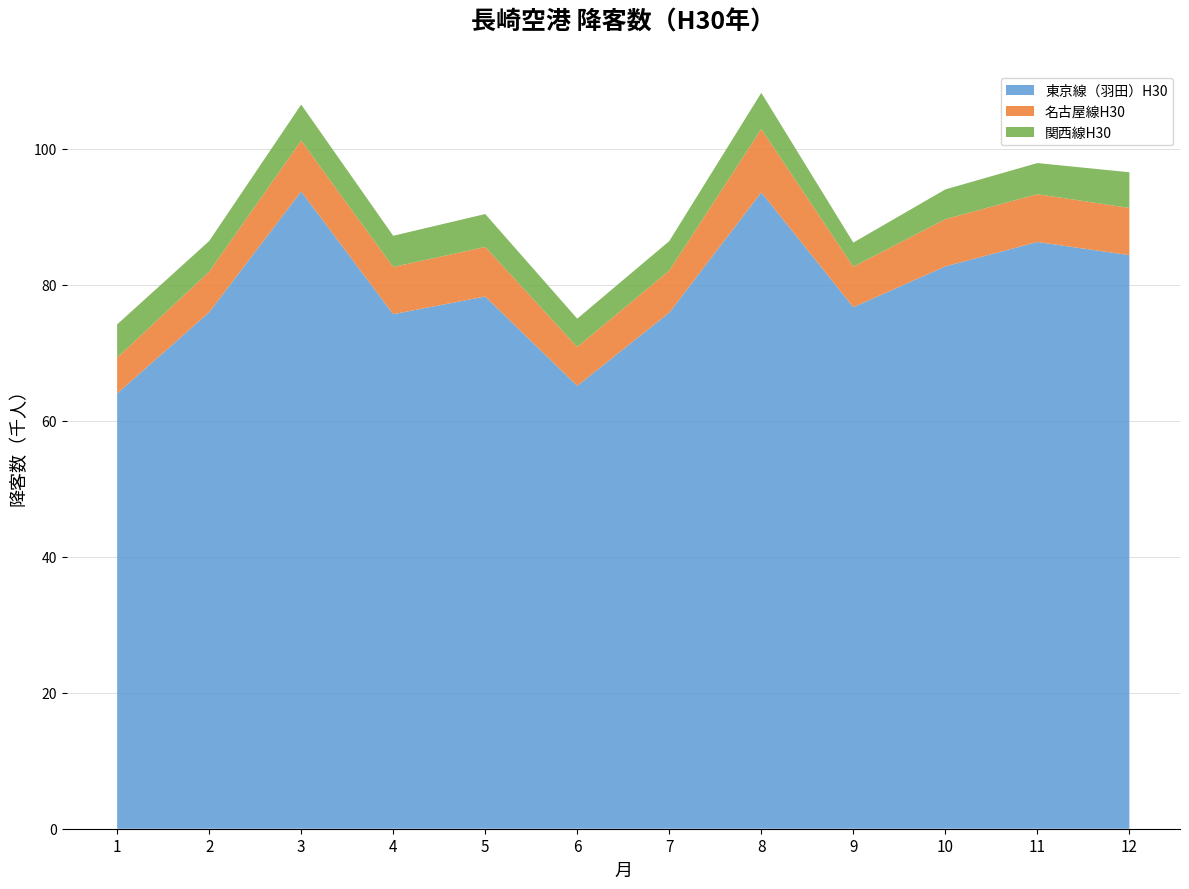

Reading left to right, transcribe all the data shown in this chart.

東京線（羽田）H30: 63987	75931	93680	75642	78243	65108	75870	93549	76675	82669	86255	84325
名古屋線H30: 5271	5956	7495	6945	7287	5725	6188	9320	5956	6945	7032	6942
関西線H30: 4885	4510	5288	4584	4838	4149	4331	5318	3537	4372	4573	5242